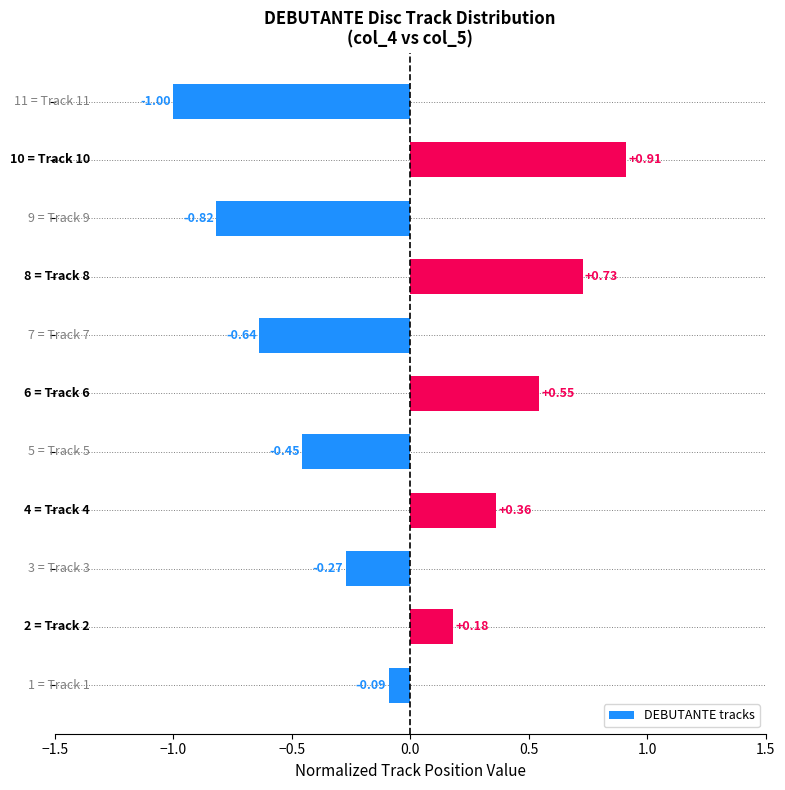

What is the difference between the maximum and minimum values?

1.9